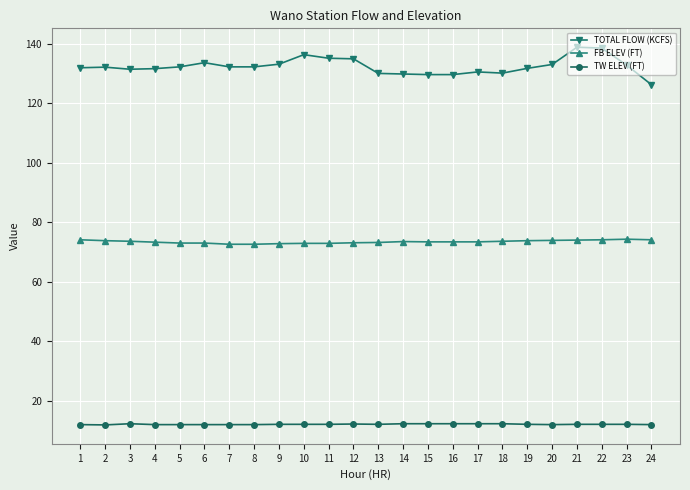

What is the maximum value for FB ELEV (FT)?

74.3